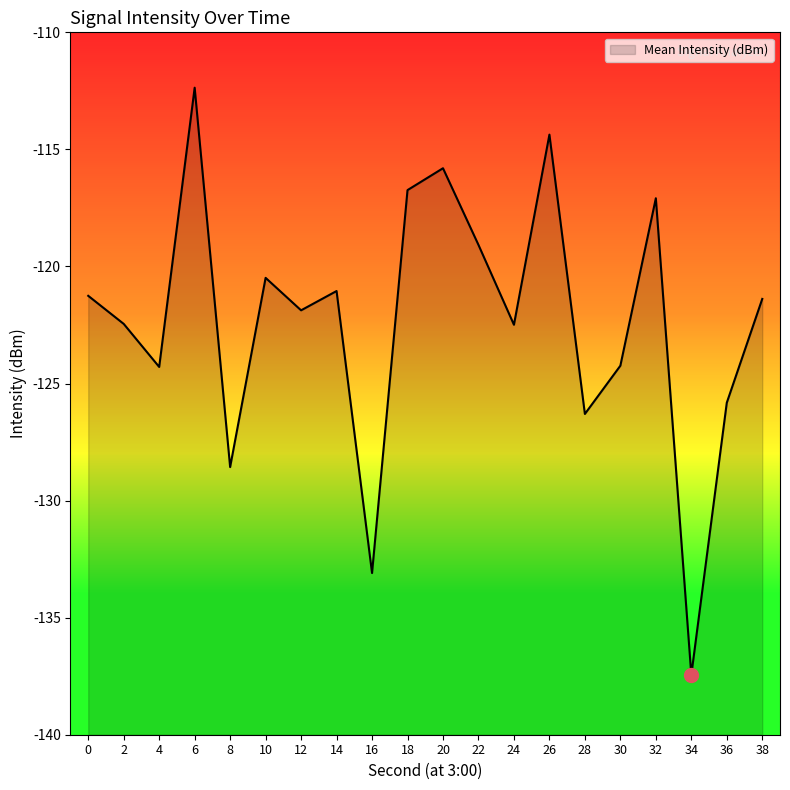

What is the sum of all values?

-2446.2